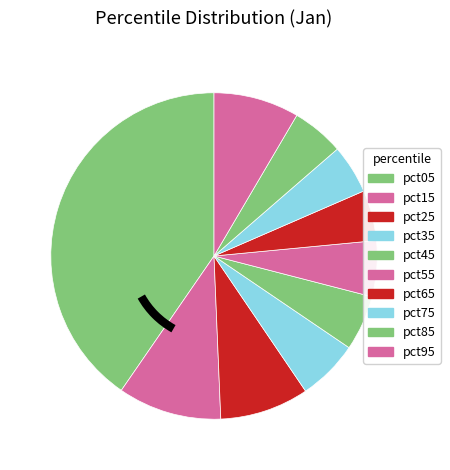

Combined, what portion of the pie is pct45 and pct95?

13.9%